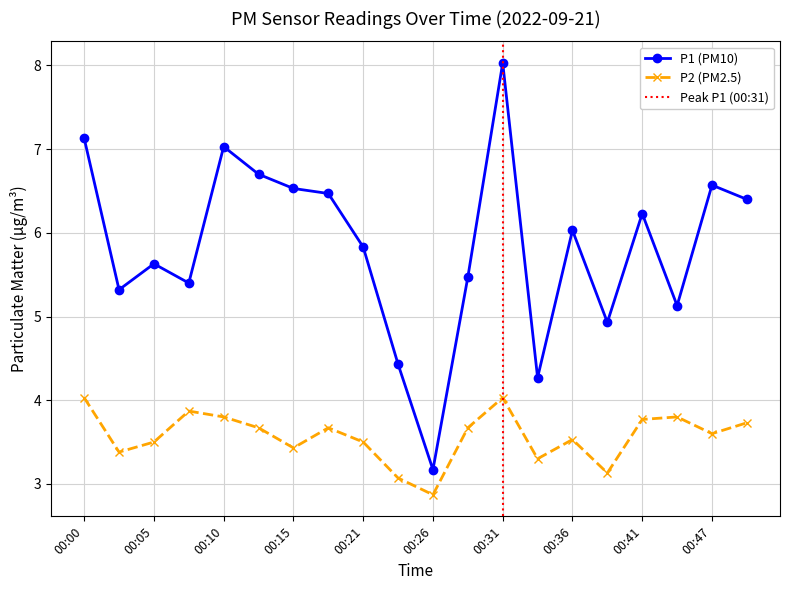

True or false: P1 and P2 cross at least once.

False